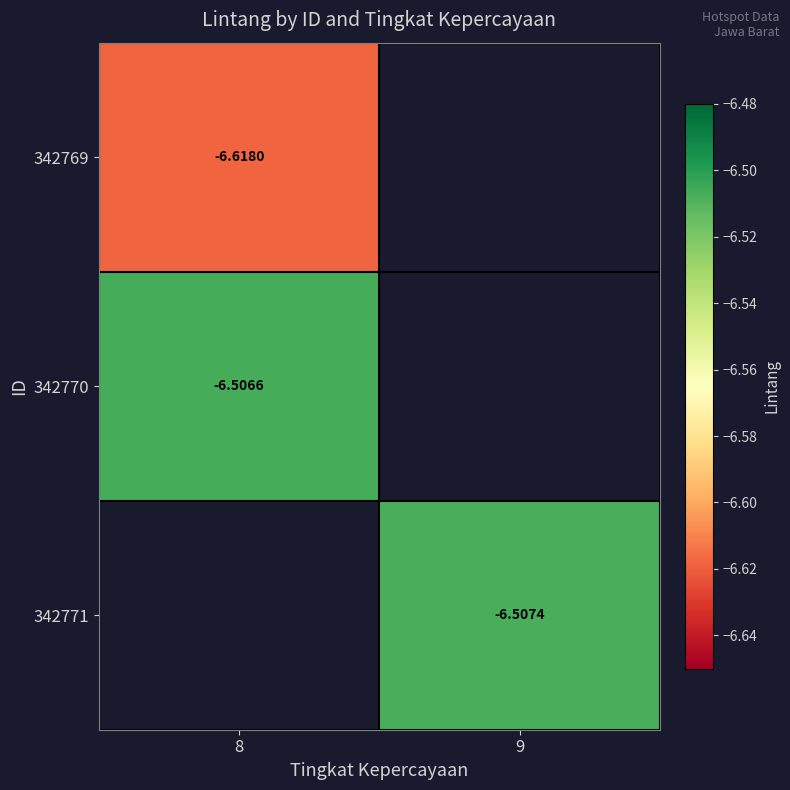

What is the spread (max minus min) of values at 8?

0.1